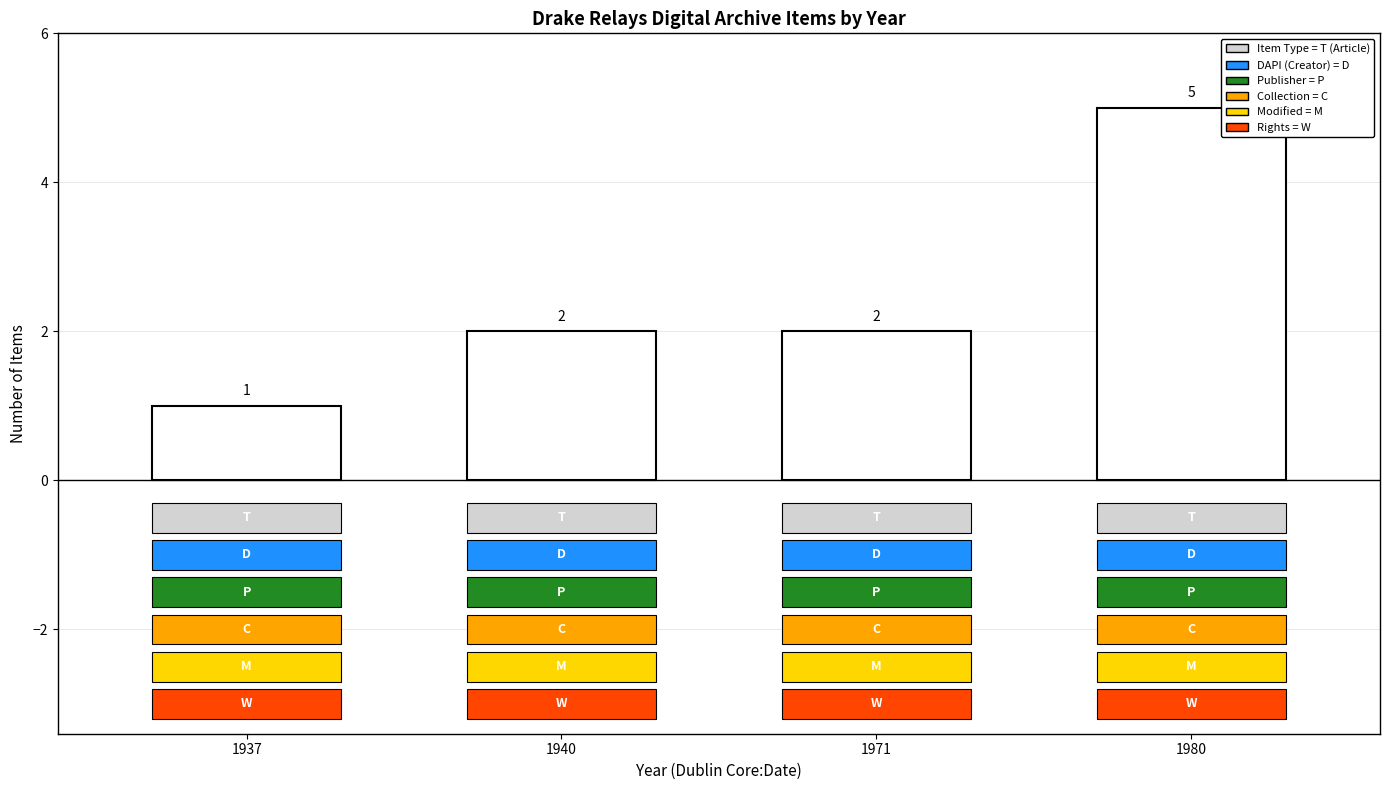

Count the values in the range 2 to 5.

3